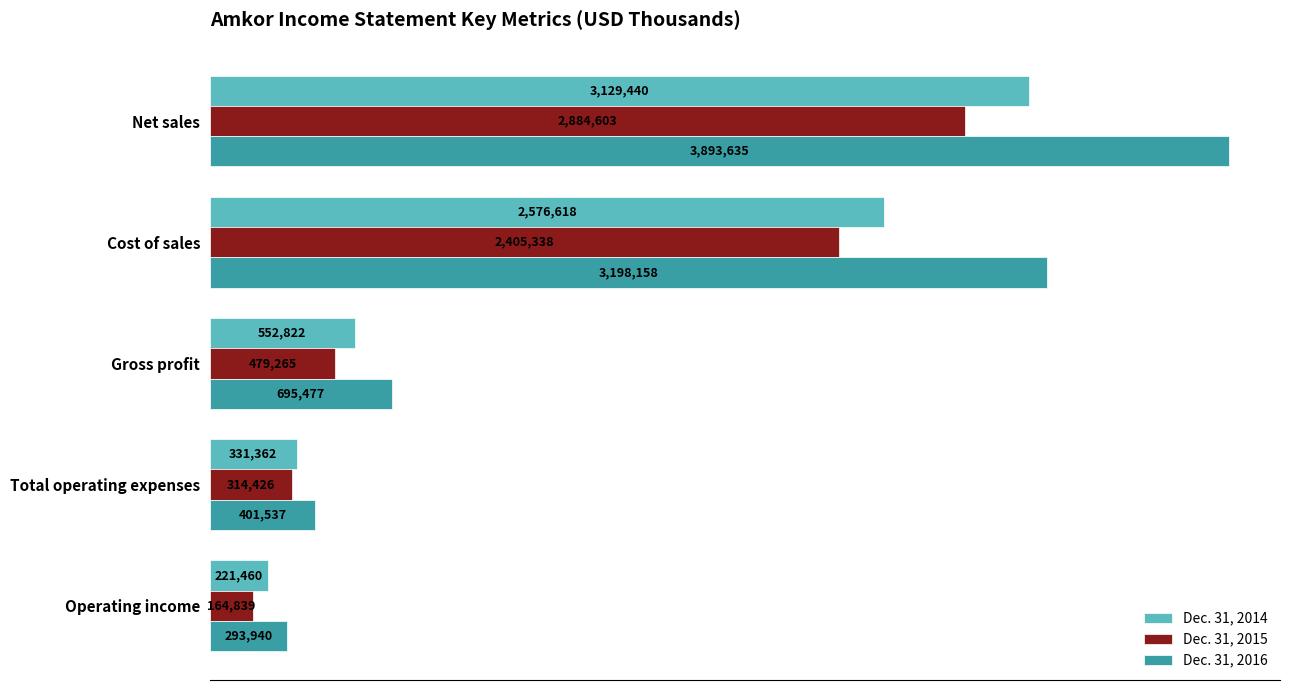

What are all the series names shown in the legend?

Dec. 31, 2014, Dec. 31, 2015, Dec. 31, 2016